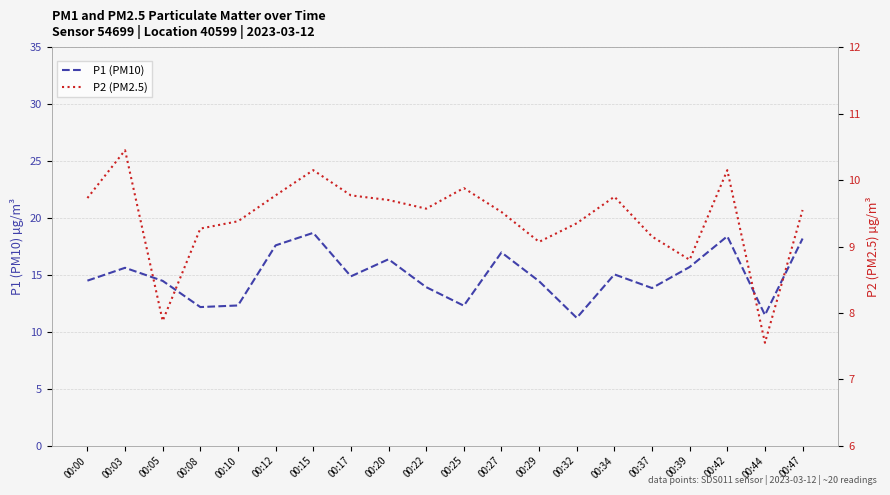

Is it true that P2 (PM2.5) equals 9.8 at 00:12?

True